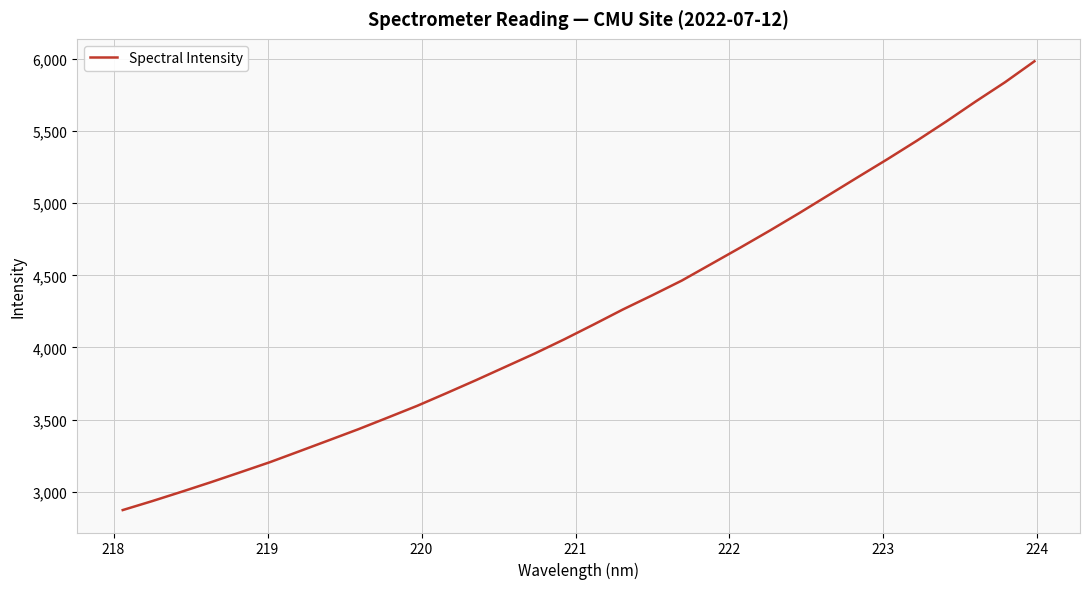

What is the smallest value displayed?

2873.0